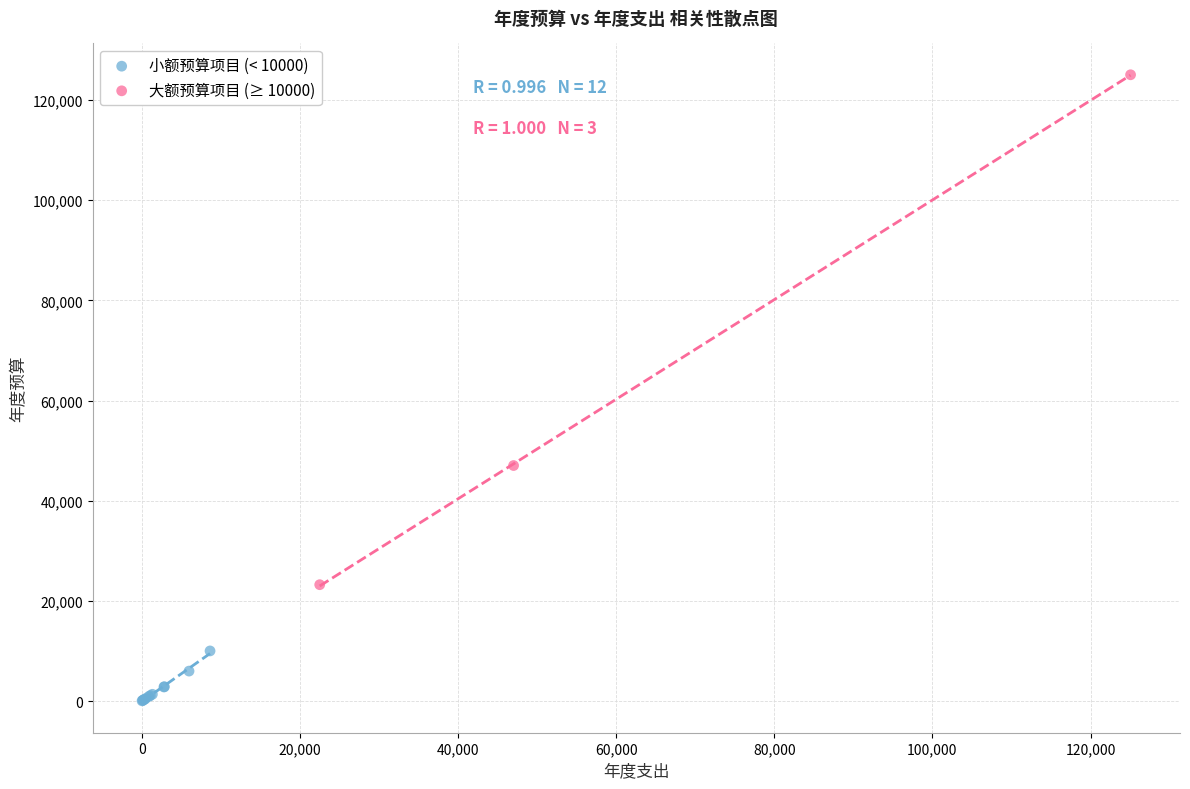

Which series contains the lowest Y value?

小额预算项目 (< 10000)